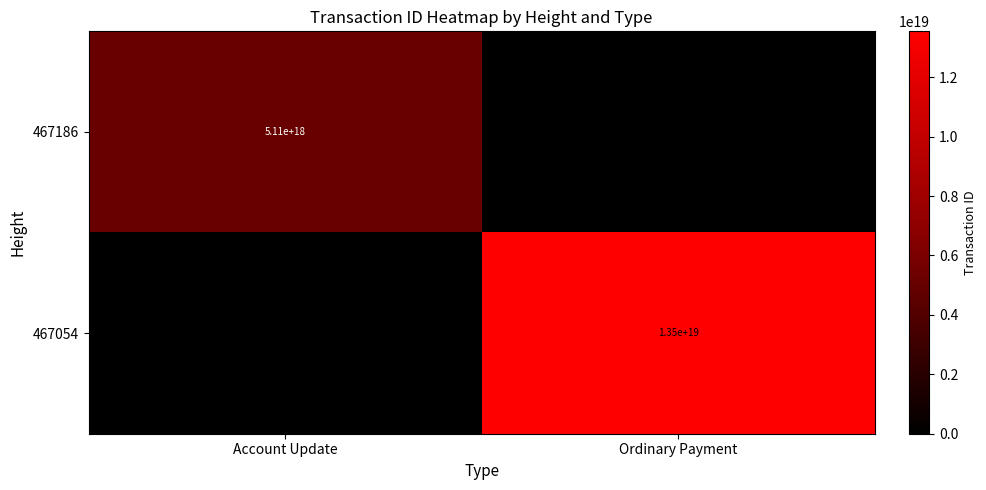

The value of 467054 at Ordinary Payment is 13500000000000000000. True or false?

True